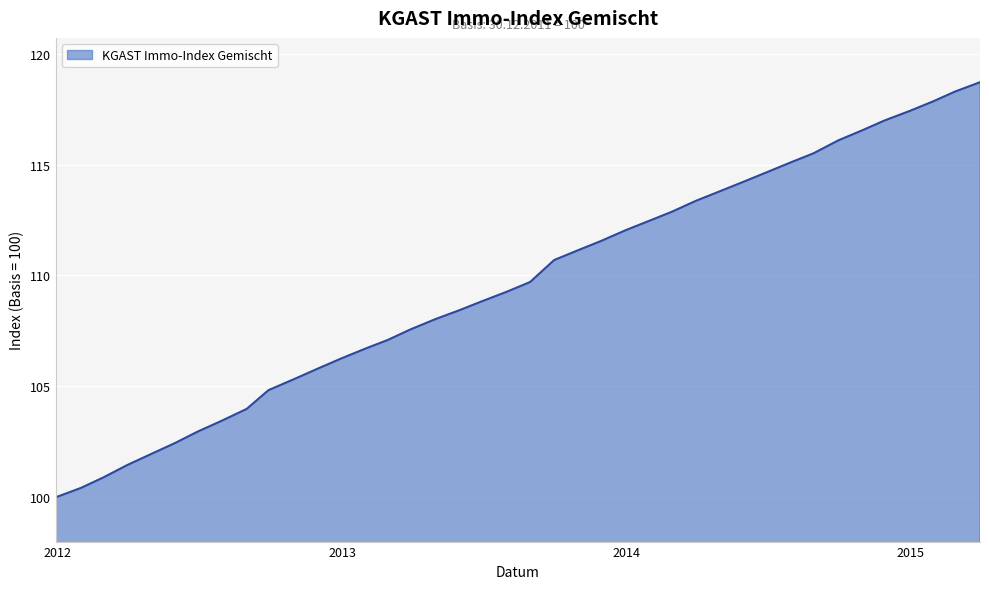

What is the maximum value shown in the chart?

118.7